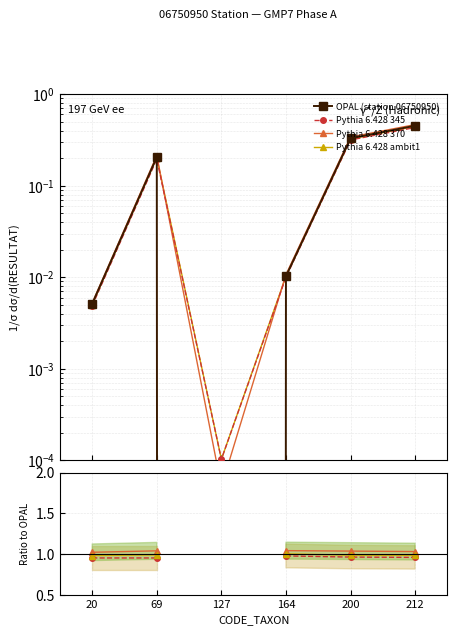

Does the chart display data point markers on the line(s)?

Yes